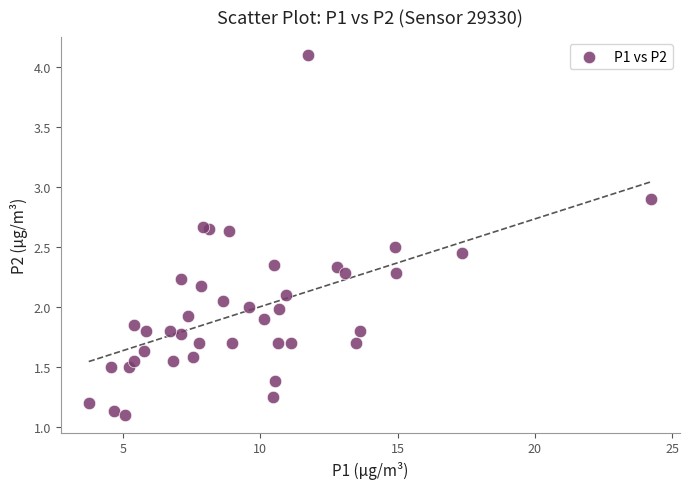

What is the range of Y values (max minus min)?

3.0